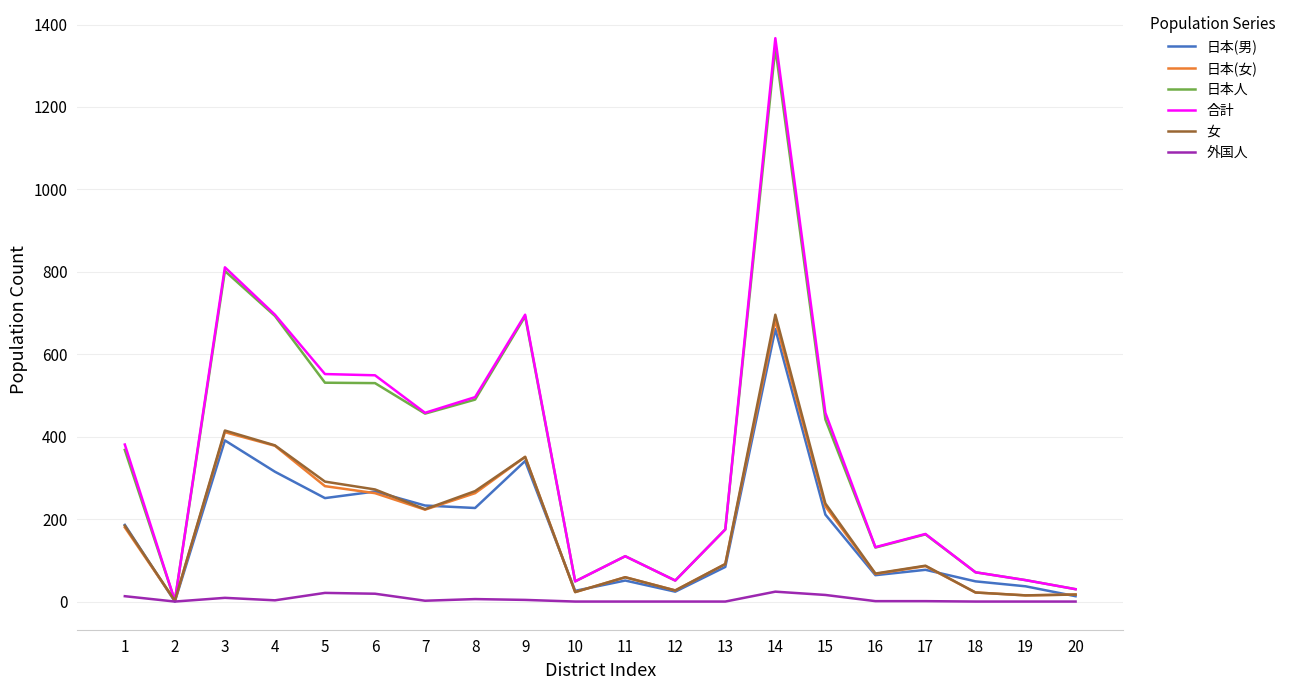

Which series has the largest range (max minus min)?

合計